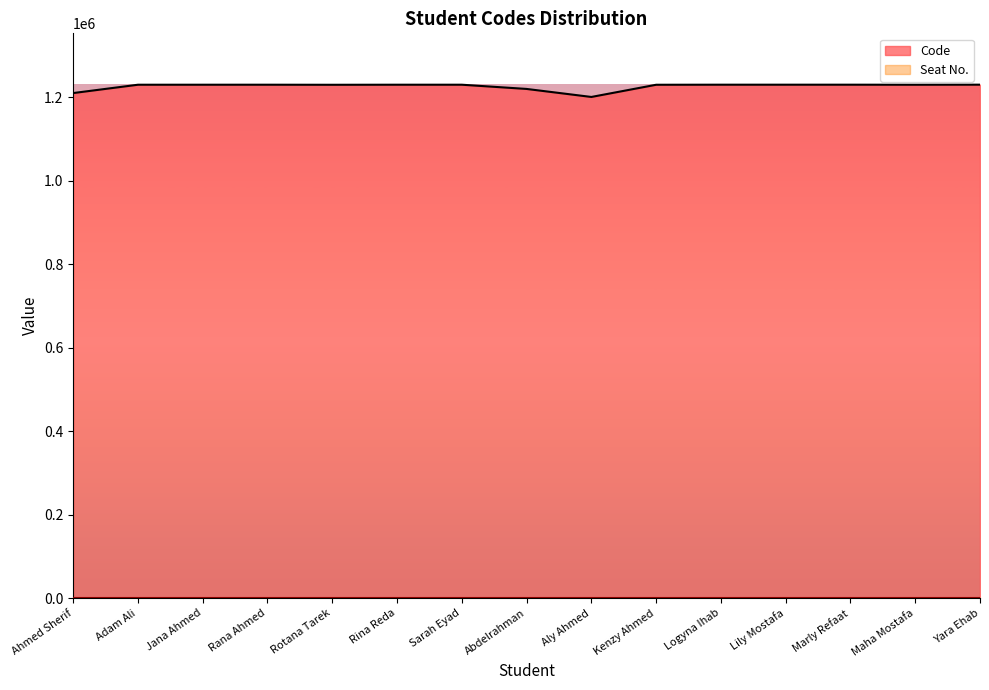

Rank the categories by value from highest to lowest.

Yara Ehab, Marly Refaat, Lily Mostafa, Logyna Ihab, Sarah Eyad, Rina Reda, Rana Ahmed, Jana Ahmed, Adam Ali, Maha Mostafa, Kenzy Ahmed, Rotana Tarek, Abdelrahman, Ahmed Sherif, Aly Ahmed